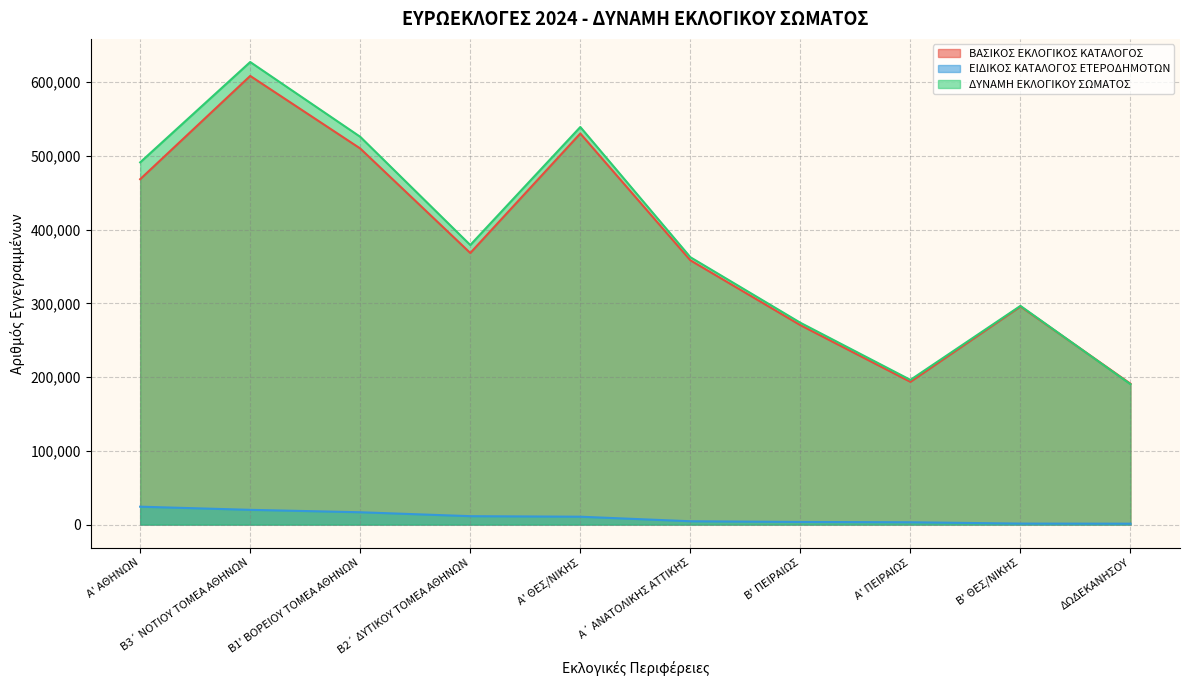

Reading right to left, transcribe all the data shown in this chart.

ΒΑΣΙΚΟΣ ΕΚΛΟΓΙΚΟΣ ΚΑΤΑΛΟΓΟΣ: ΔΩΔΕΚΑΝΗΣΟΥ=190972	Β' ΘΕΣ/ΝΙΚΗΣ=295752	Α' ΠΕΙΡΑΙΩΣ=193574	Β' ΠΕΙΡΑΙΩΣ=270428	Α΄ ΑΝΑΤΟΛΙΚΗΣ ΑΤΤΙΚΗΣ=358364	Α' ΘΕΣ/ΝΙΚΗΣ=530299	Β2΄ ΔΥΤΙΚΟΥ ΤΟΜΕΑ ΑΘΗΝΩΝ=368264	Β1' ΒΟΡΕΙΟΥ ΤΟΜΕΑ ΑΘΗΝΩΝ=509950	Β3΄ ΝΟΤΙΟΥ ΤΟΜΕΑ ΑΘΗΝΩΝ=608358	Α' ΑΘΗΝΩΝ=468323
ΕΙΔΙΚΟΣ ΚΑΤΑΛΟΓΟΣ ΕΤΕΡΟΔΗΜΟΤΩΝ: ΔΩΔΕΚΑΝΗΣΟΥ=1231	Β' ΘΕΣ/ΝΙΚΗΣ=1359	Α' ΠΕΙΡΑΙΩΣ=3156	Β' ΠΕΙΡΑΙΩΣ=3560	Α΄ ΑΝΑΤΟΛΙΚΗΣ ΑΤΤΙΚΗΣ=4506	Α' ΘΕΣ/ΝΙΚΗΣ=10682	Β2΄ ΔΥΤΙΚΟΥ ΤΟΜΕΑ ΑΘΗΝΩΝ=11393	Β1' ΒΟΡΕΙΟΥ ΤΟΜΕΑ ΑΘΗΝΩΝ=16715	Β3΄ ΝΟΤΙΟΥ ΤΟΜΕΑ ΑΘΗΝΩΝ=19994	Α' ΑΘΗΝΩΝ=24266
ΔΥΝΑΜΗ ΕΚΛΟΓΙΚΟΥ ΣΩΜΑΤΟΣ: ΔΩΔΕΚΑΝΗΣΟΥ=190340	Β' ΘΕΣ/ΝΙΚΗΣ=296504	Α' ΠΕΙΡΑΙΩΣ=196201	Β' ΠΕΙΡΑΙΩΣ=273663	Α΄ ΑΝΑΤΟΛΙΚΗΣ ΑΤΤΙΚΗΣ=362536	Α' ΘΕΣ/ΝΙΚΗΣ=539101	Β2΄ ΔΥΤΙΚΟΥ ΤΟΜΕΑ ΑΘΗΝΩΝ=379099	Β1' ΒΟΡΕΙΟΥ ΤΟΜΕΑ ΑΘΗΝΩΝ=525801	Β3΄ ΝΟΤΙΟΥ ΤΟΜΕΑ ΑΘΗΝΩΝ=627209	Α' ΑΘΗΝΩΝ=491162